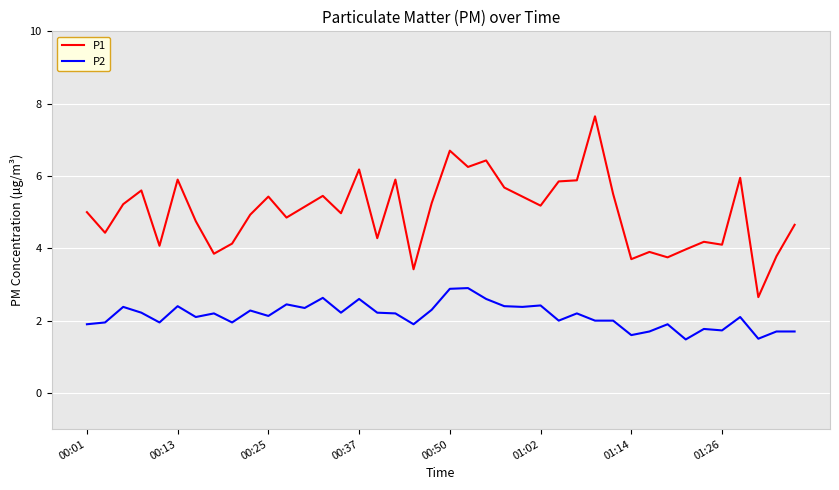

What is the minimum value shown in the chart?

1.5